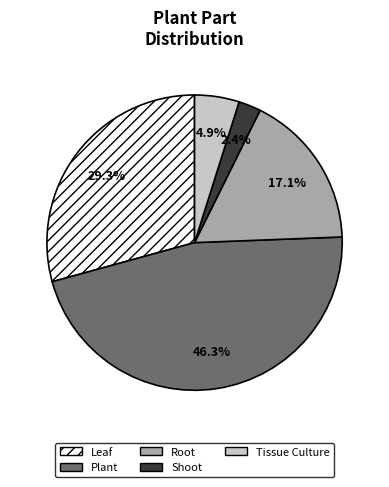

Count the number of slices in the pie.

5